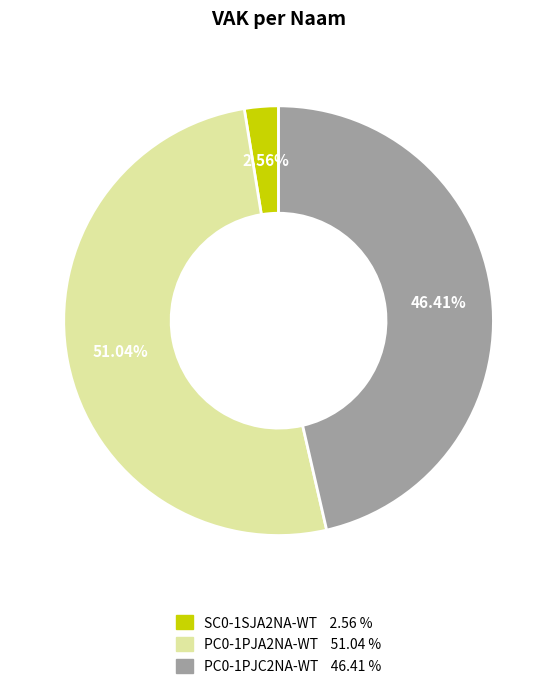

Combined, what portion of the pie is SC0-1SJA2NA-WT and PC0-1PJC2NA-WT?

49.0%